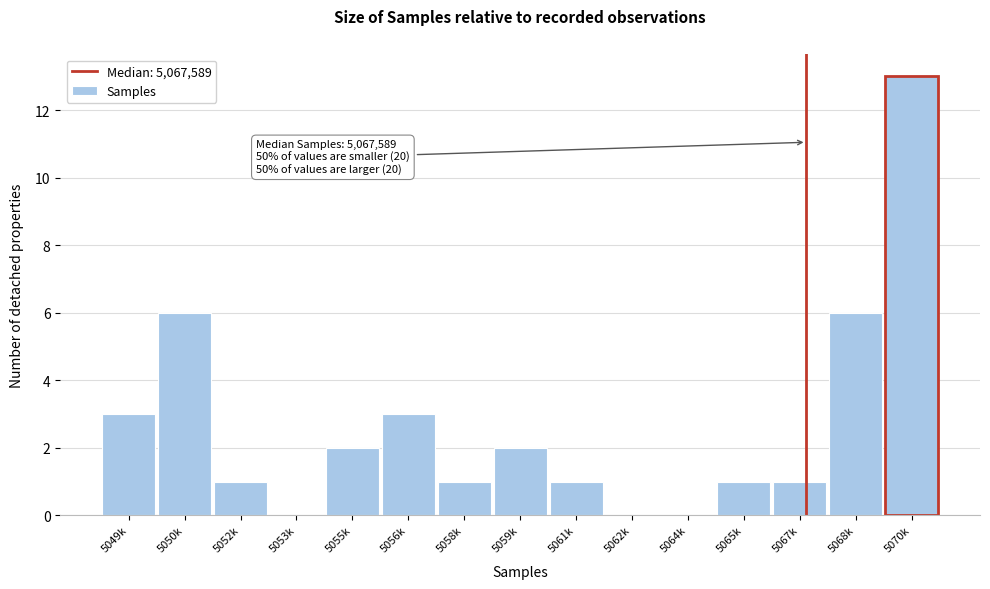

Reading left to right, extract all data points from this chart.

5049k=3	5050k=6	5052k=1	5053k=0	5055k=2	5056k=3	5058k=1	5059k=2	5061k=1	5062k=0	5064k=0	5065k=1	5067k=1	5068k=6	5070k=13